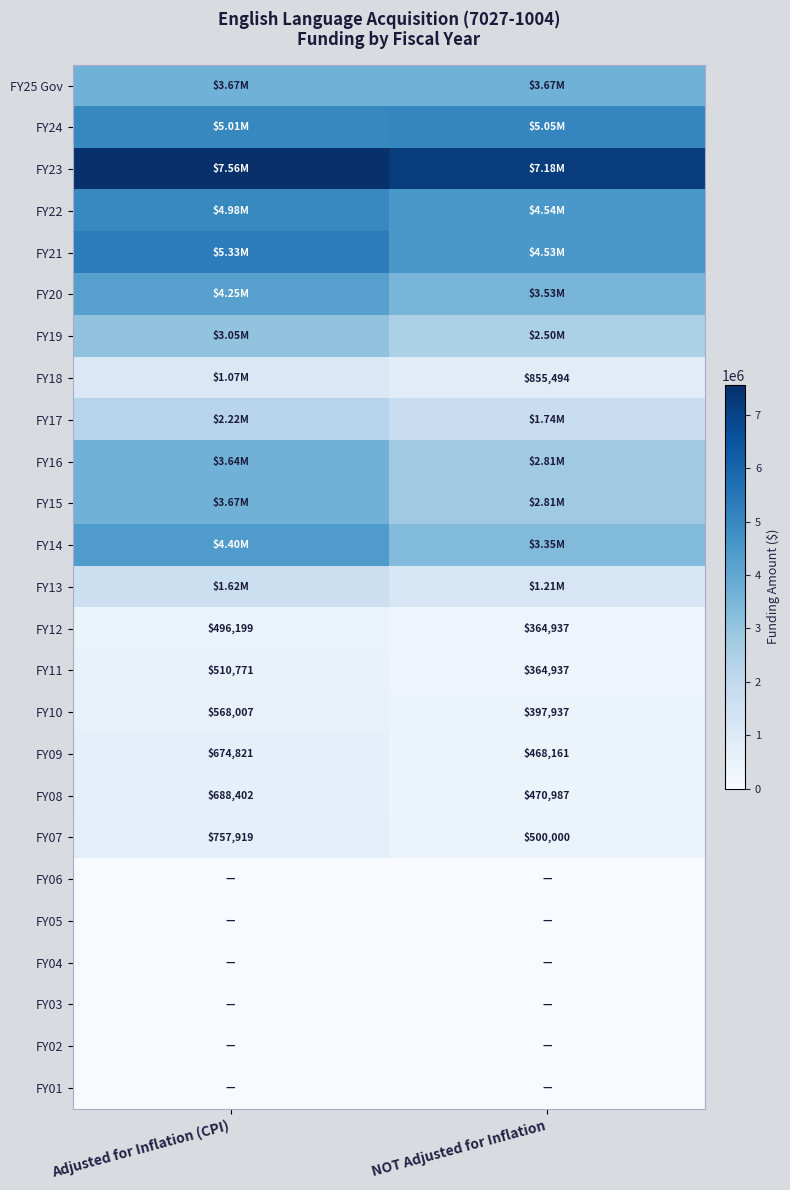

What is the difference between the maximum and minimum values in the FY07 series?

257919